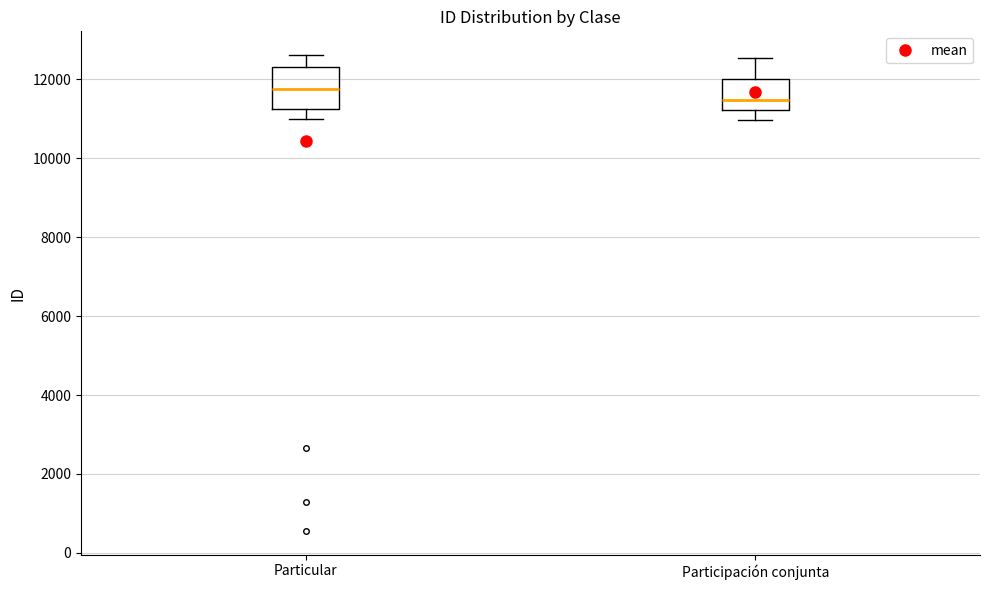

Reading left to right, read every box against the y-axis: the position of its median line, the range the box covers, and the ends of its whiskers. The values are not printed on the chart, so give them approximately, as read against the axis.

Particular: median 11800, box 11200 to 12400, whiskers 11000 to 12600
Participación conjunta: median 11400, box 11200 to 12000, whiskers 11000 to 12600